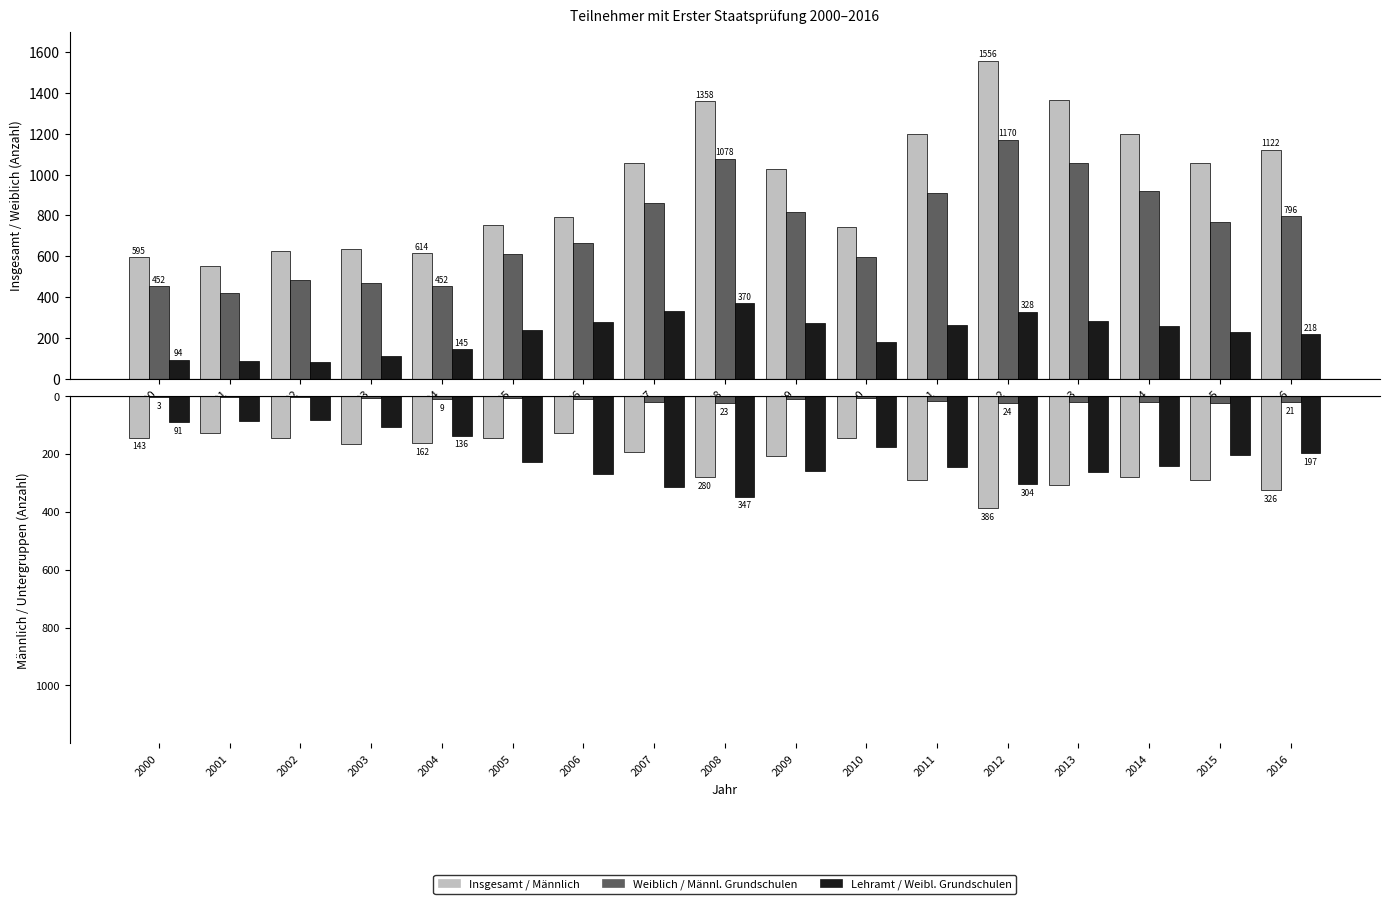

At which category is the sum across all series the highest?

2012